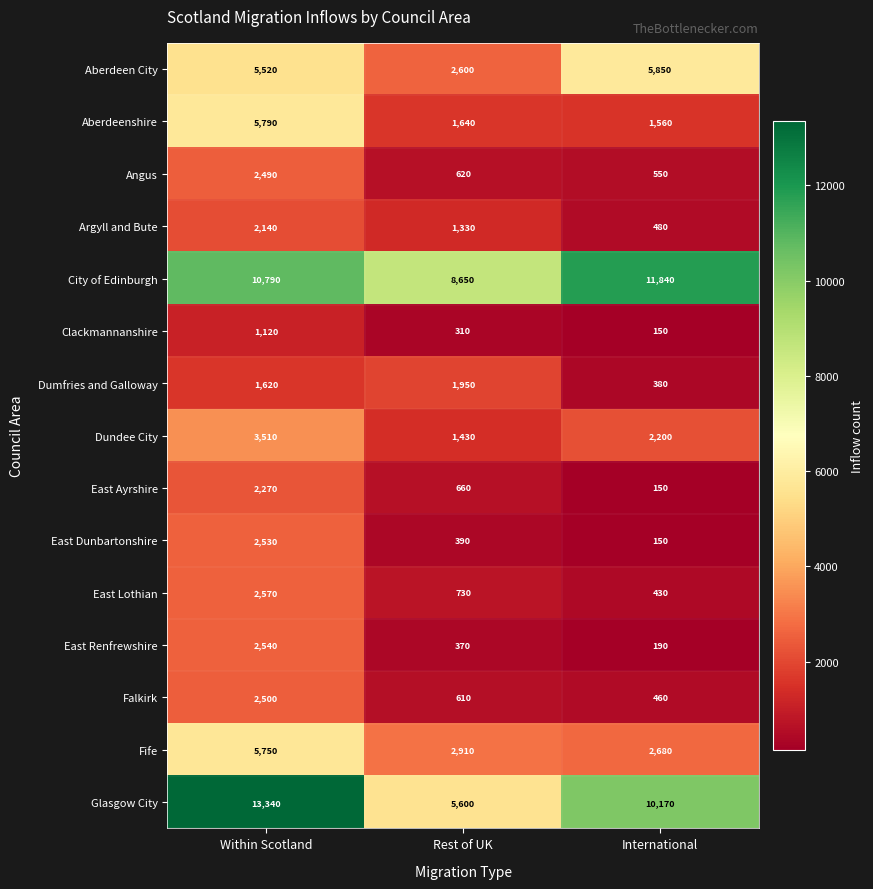

What is the difference between the Aberdeenshire values at International and Rest of UK?

80